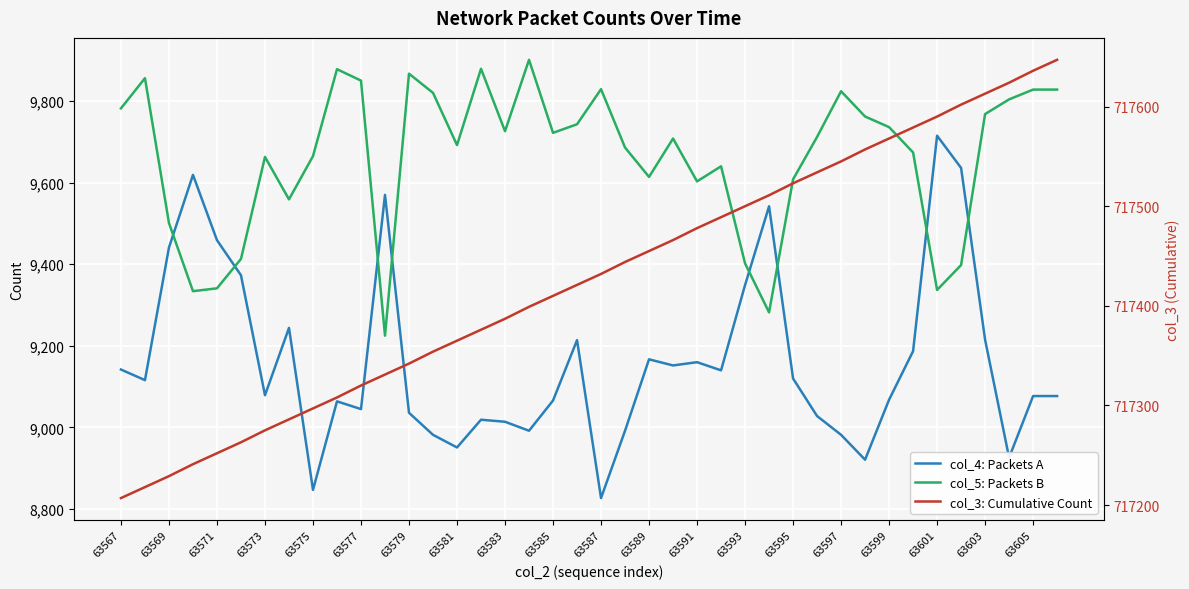

True or false: col_5: Packets B has a value of 9282 at 27.

True